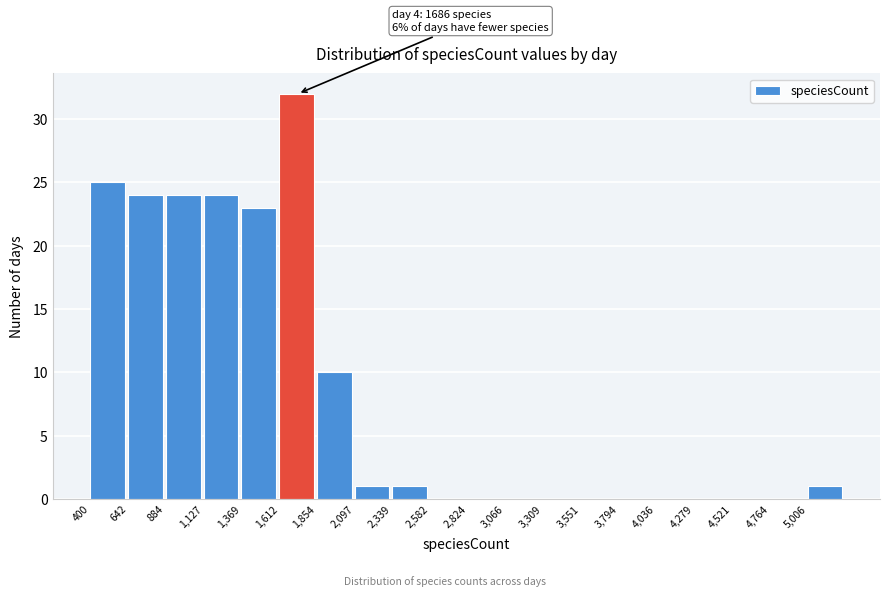

Which range on the x-axis has the tallest bar?

1600 to 1850